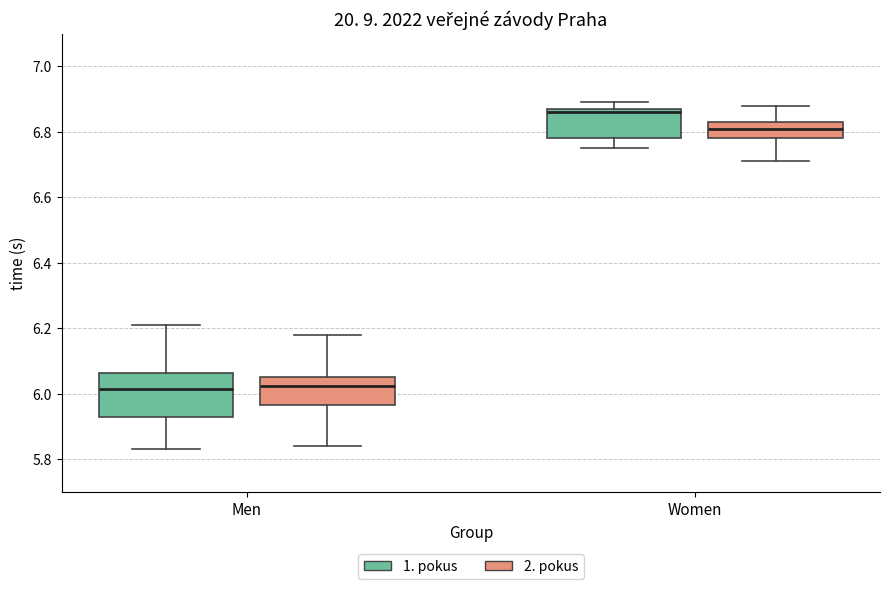

Reading left to right, read every box against the y-axis: the position of its median line, the range the box covers, and the ends of its whiskers. The values are not printed on the chart, so give them approximately, as read against the axis.

Men (1. pokus): median 6.02, box 5.94 to 6.06, whiskers 5.84 to 6.22
Men (2. pokus): median 6.02, box 5.96 to 6.06, whiskers 5.84 to 6.18
Women (1. pokus): median 6.86, box 6.78 to 6.88, whiskers 6.76 to 6.90
Women (2. pokus): median 6.82, box 6.78 to 6.84, whiskers 6.72 to 6.88